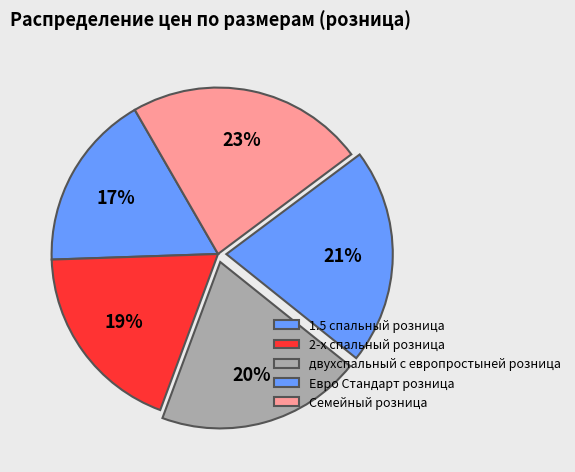

How many segments does this pie chart have?

5